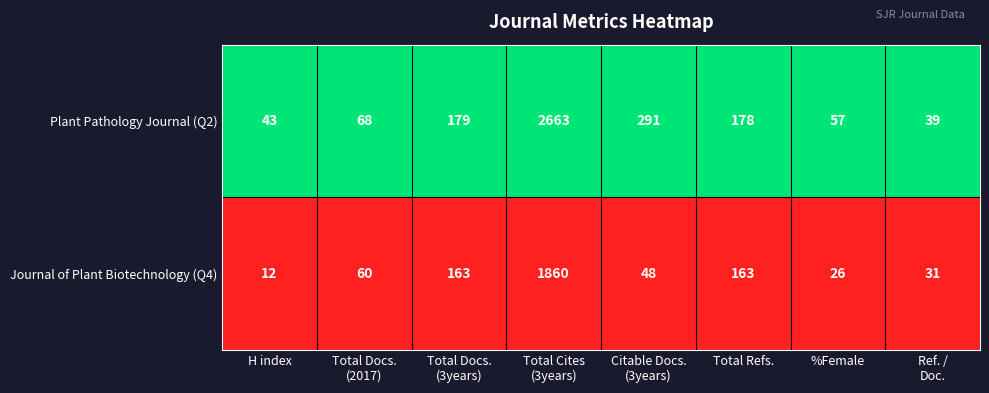

What is the maximum value for Journal of Plant Biotechnology (Q4)?

1860